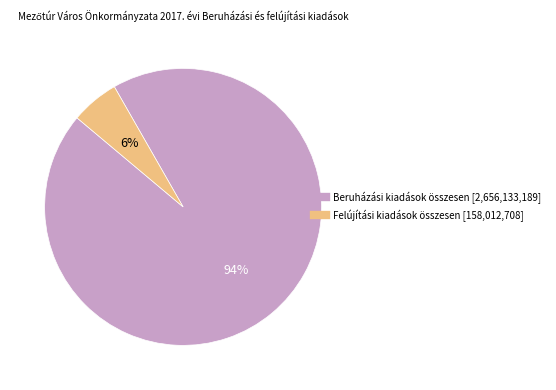

What is the largest slice in the pie chart?

Beruházási kiadások összesen